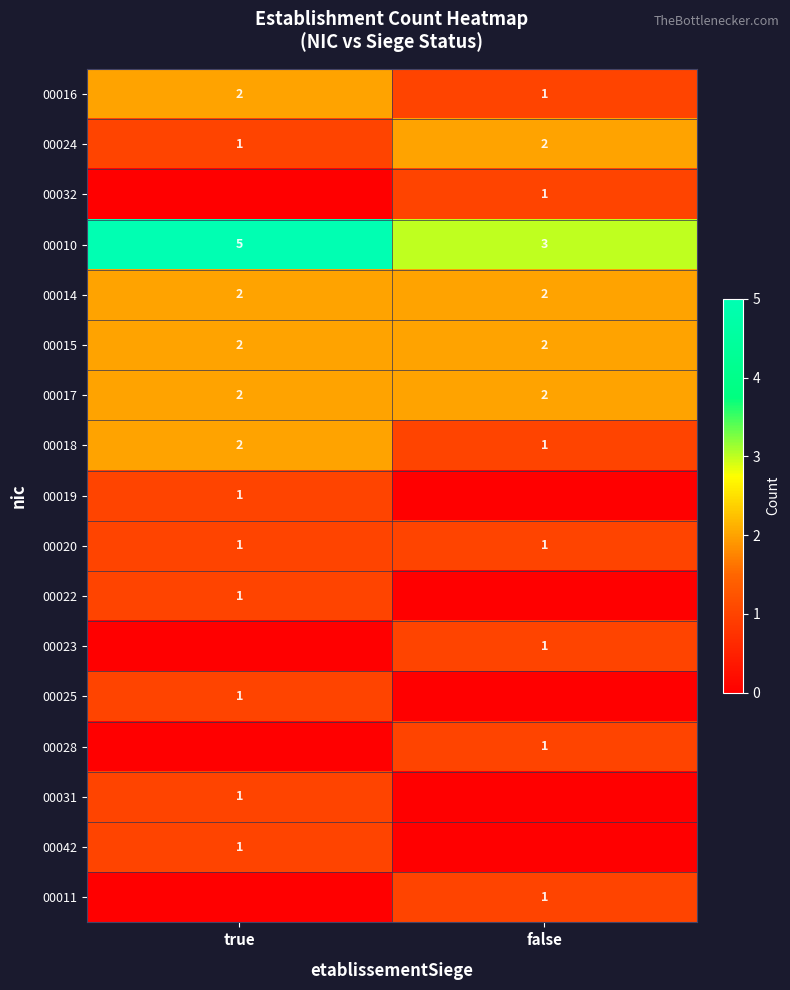

What is the approximate value of 00024 at false?

2